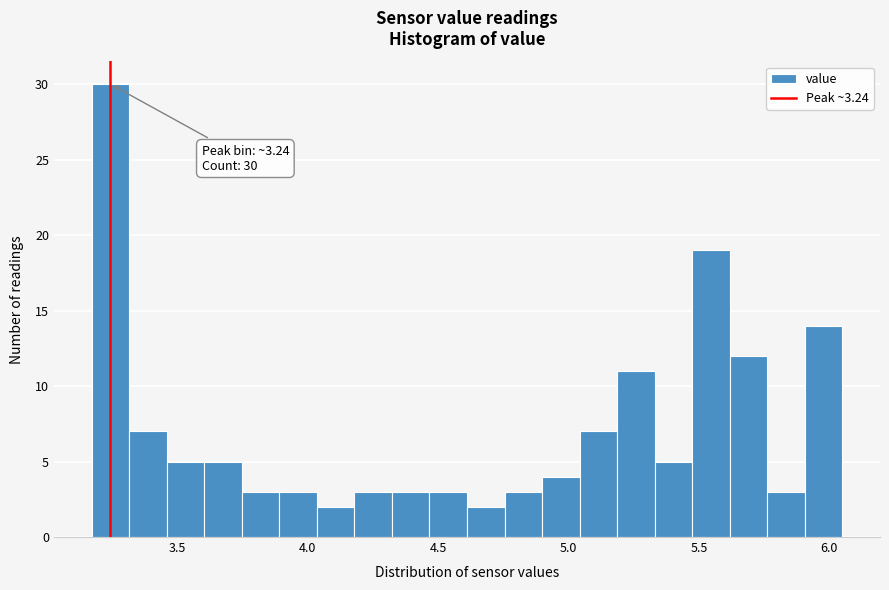

Read against the x-axis, roughly where is the centre of the tallest bar?

3.25